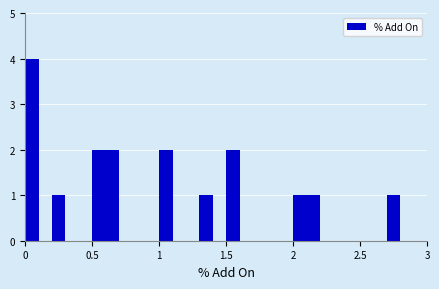

Read against the x-axis, roughly where is the centre of the tallest bar?

0.05